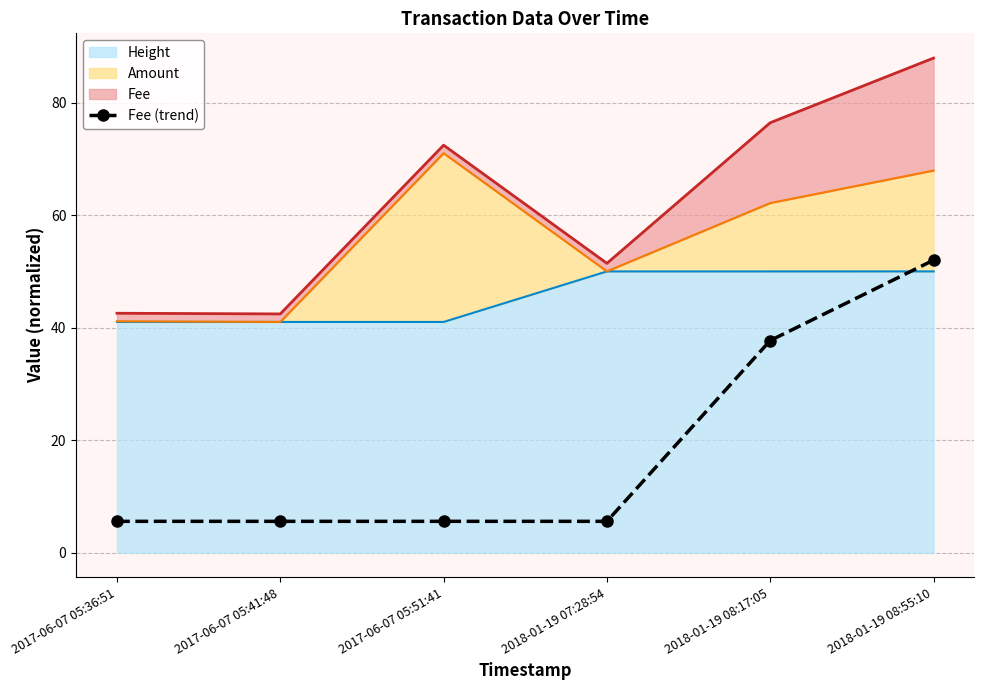

Read the value at 2018-01-19 08:55:10.

52.0